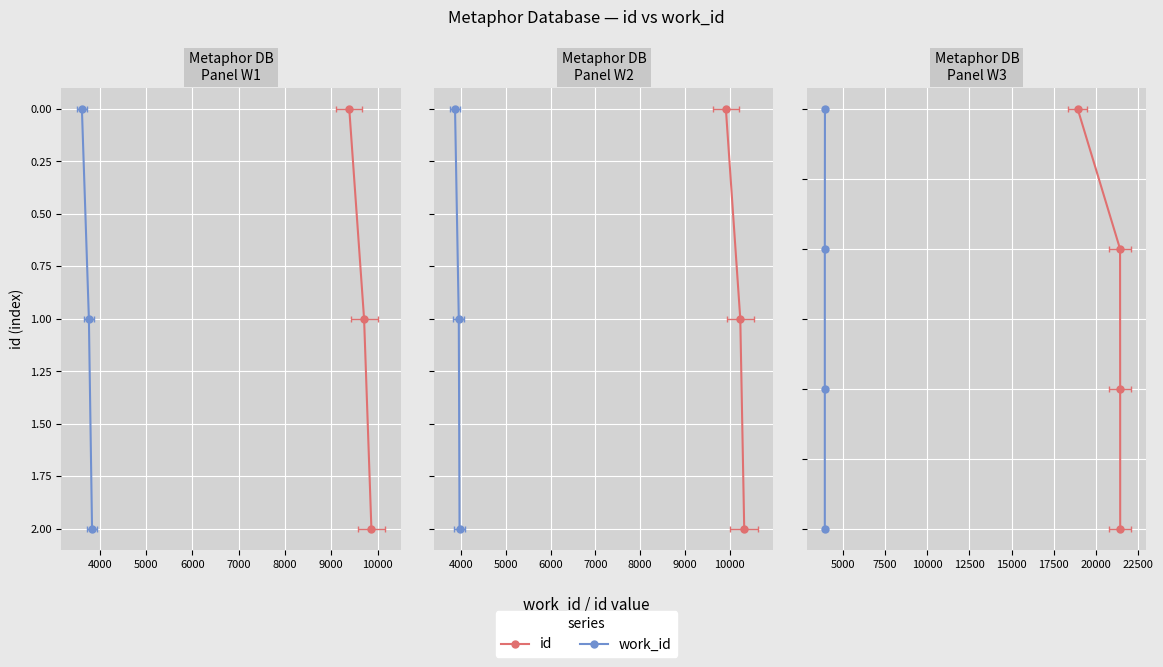

What is the difference between the maximum and second lowest values in the work_id series?

2